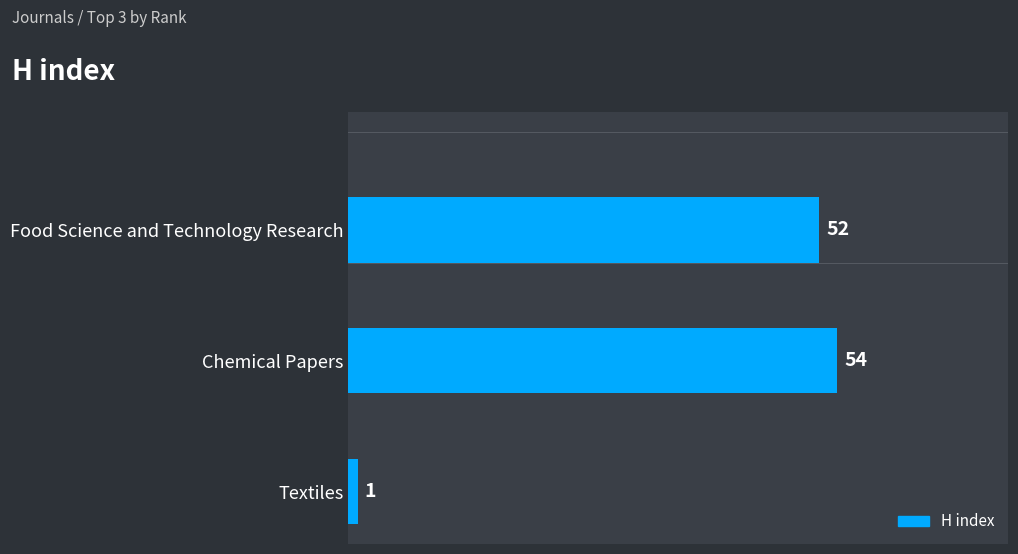

Reading bottom to top, list all the values displayed in this chart.

Textiles=1	Chemical Papers=54	Food Science and Technology Research=52